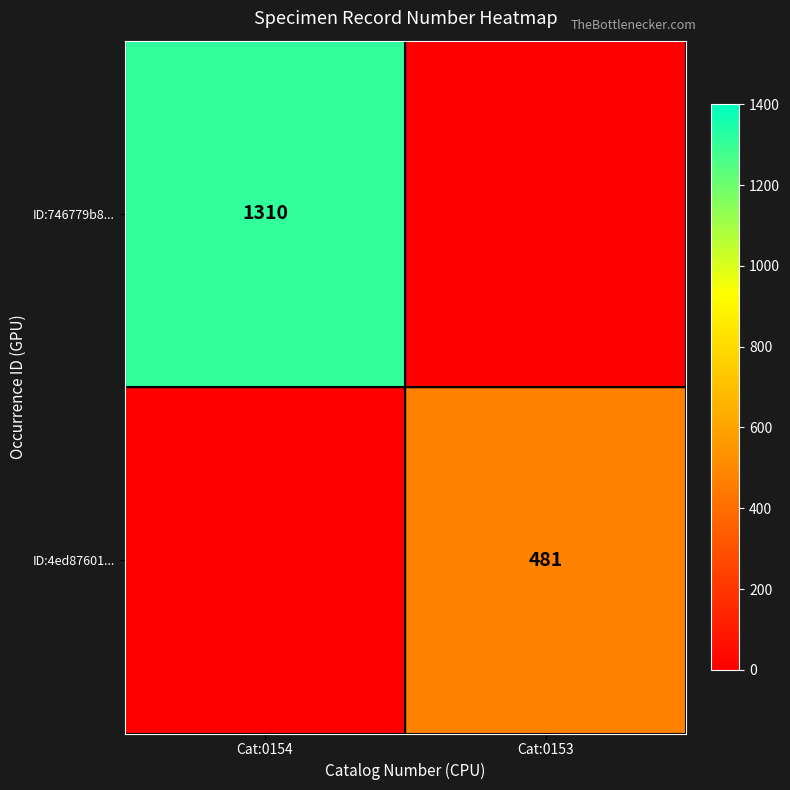

Is it true that ID:746779b8... equals 1310 at Cat:0154?

True